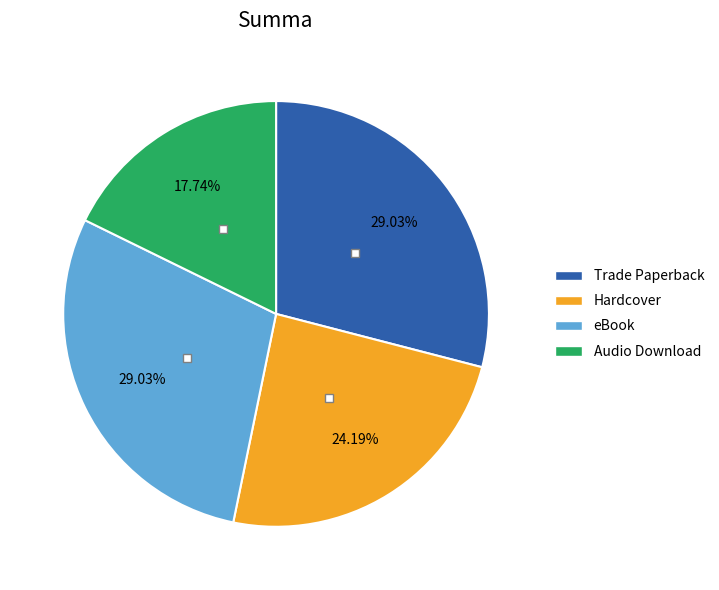

Approximately how many times larger is the value at eBook compared to Audio Download?

1.6